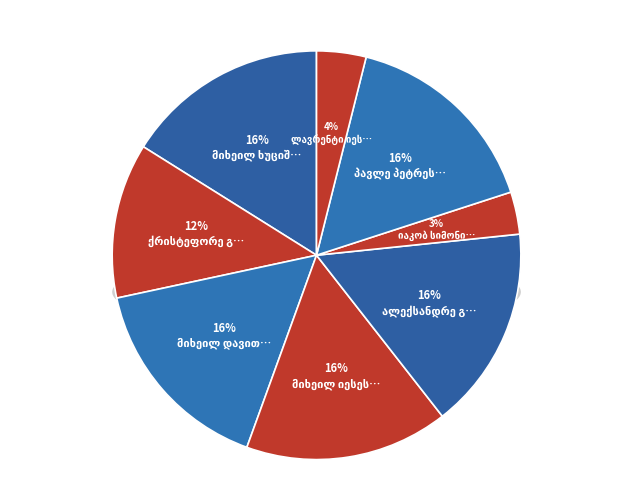

What percentage is the პავლე პეტრეს ძე ხითაროვი slice, to the nearest percent?

16%